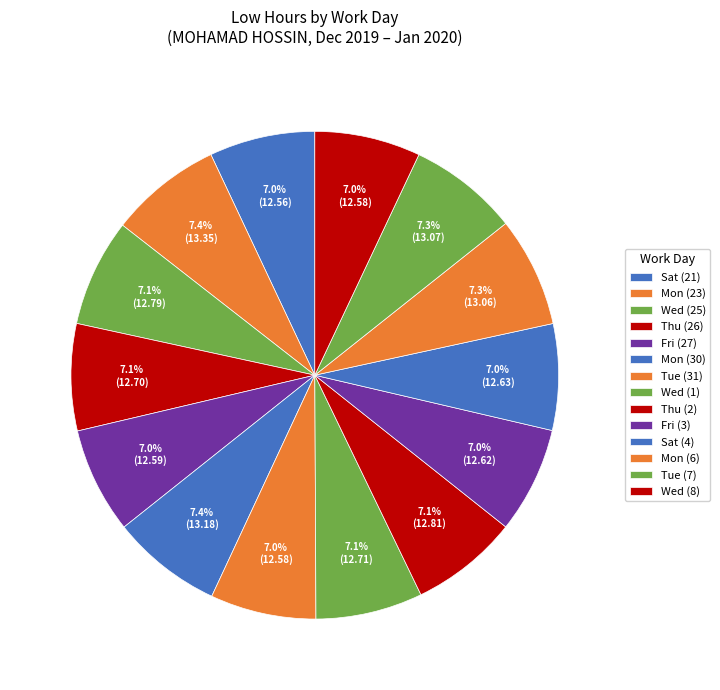

What portion of the pie excludes Mon (23)?

92.6%